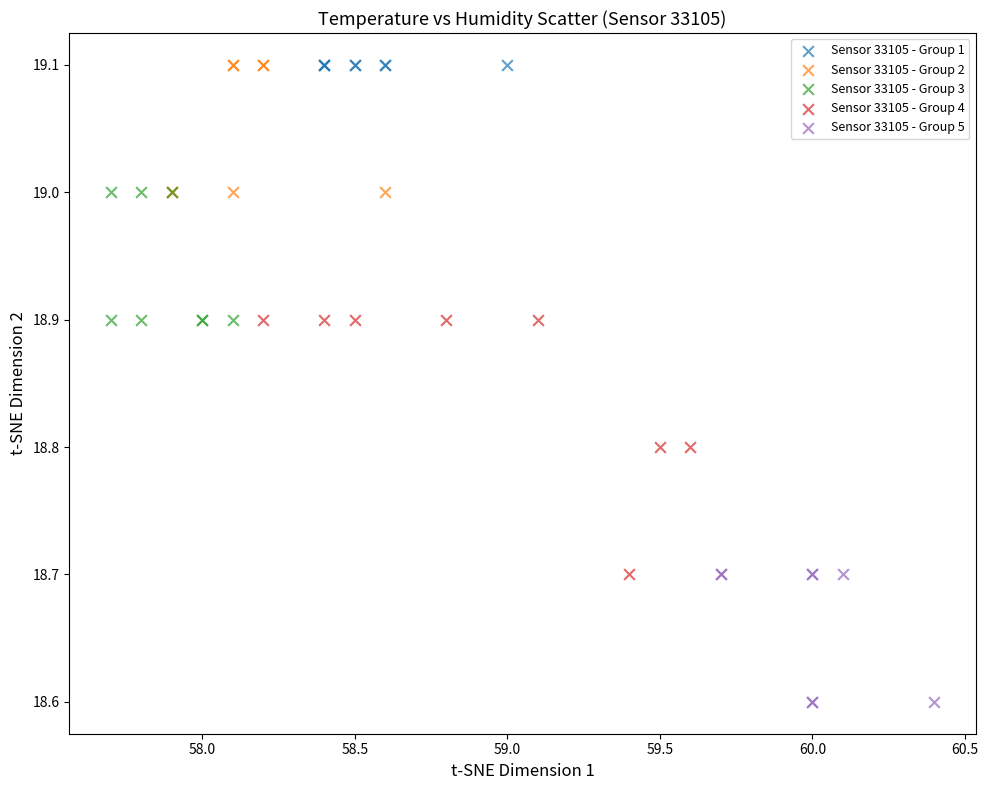

Which series reaches the minimum Y coordinate?

Sensor 33105 - Group 5